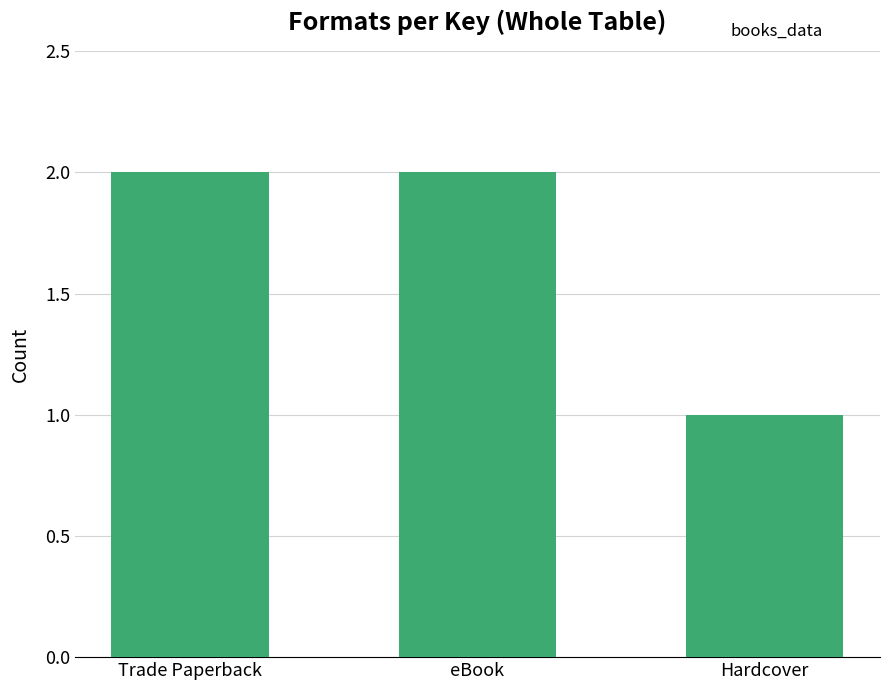

Which category has the lowest value across all series?

Hardcover